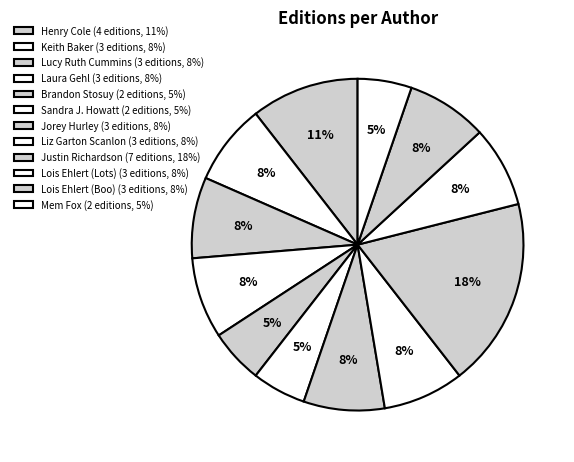

To the nearest percent, what percentage of the pie is Lois Ehlert (Boo)?

8%